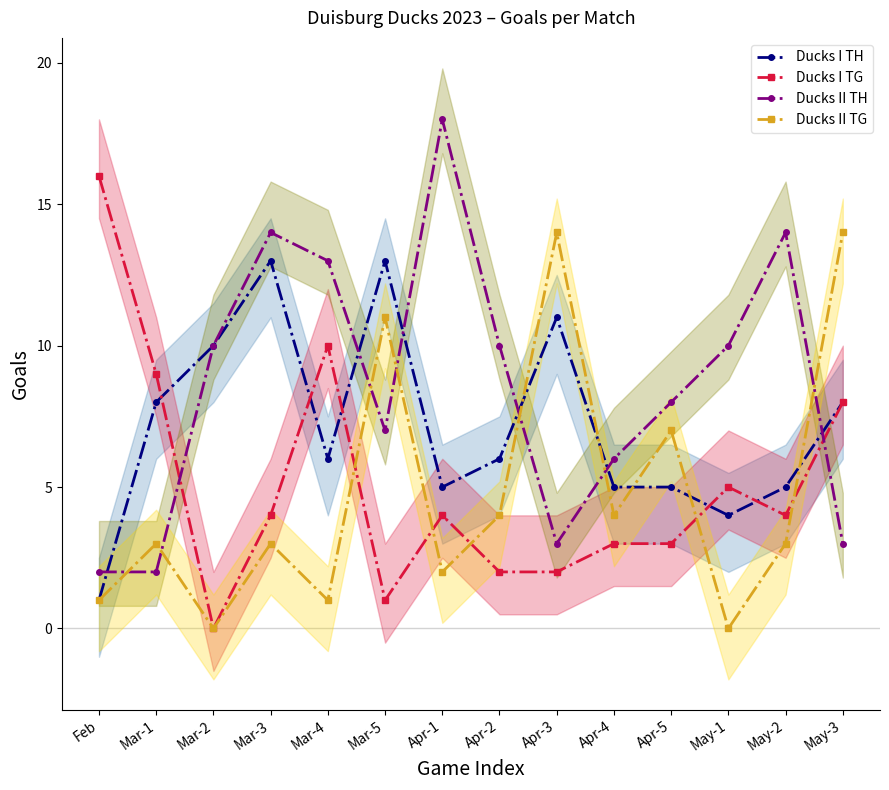

Does the chart have visible grid lines?

No